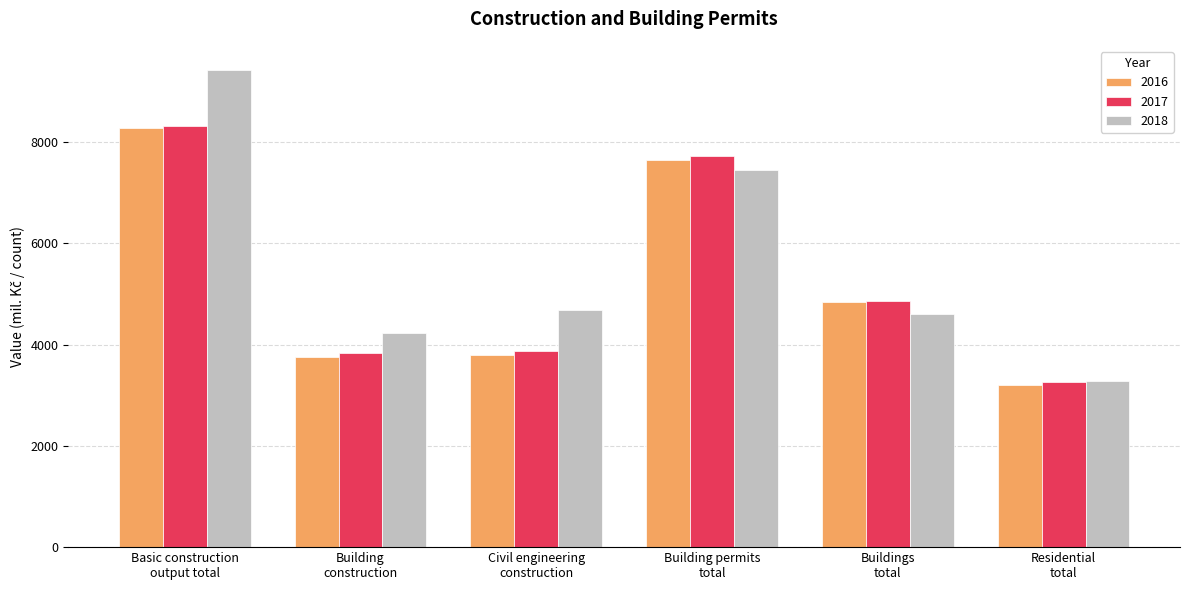

List the series in order of their overall mean, lowest first.

2016, 2017, 2018